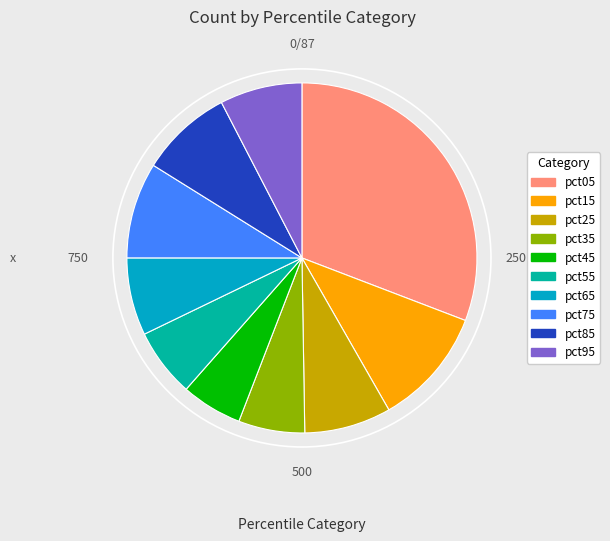

Count the number of slices in the pie.

10